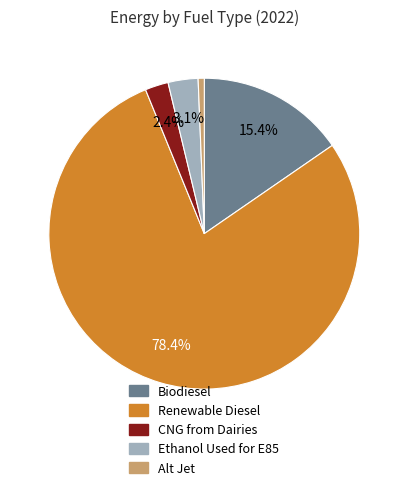

Count the number of slices in the pie.

5